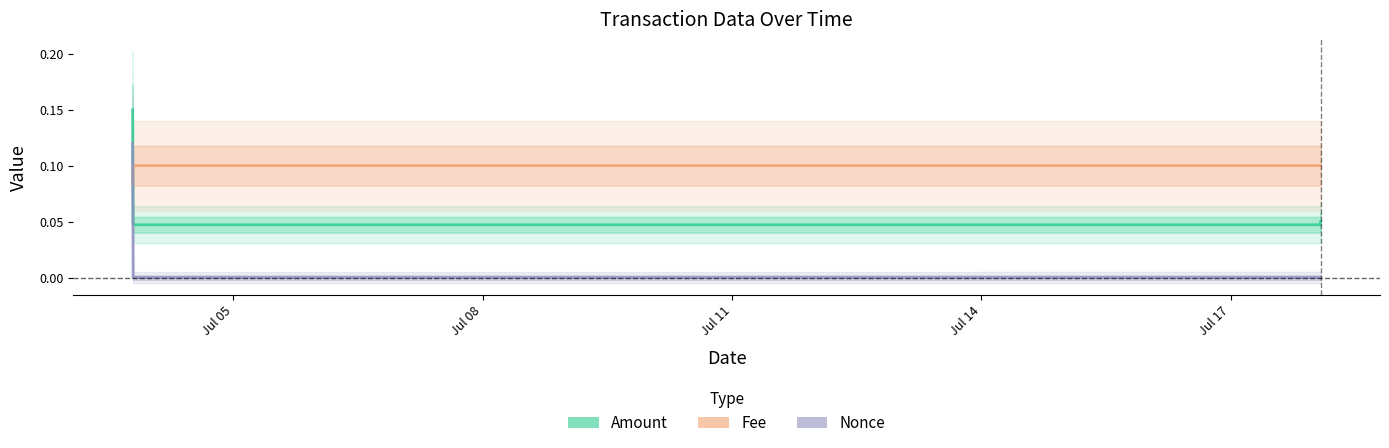

The value of Amount at Jul 08 is 0.1. True or false?

False